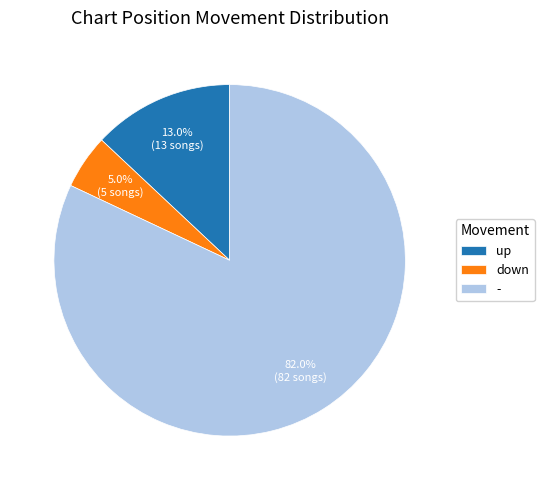

Does down account for over 50% of the chart?

No